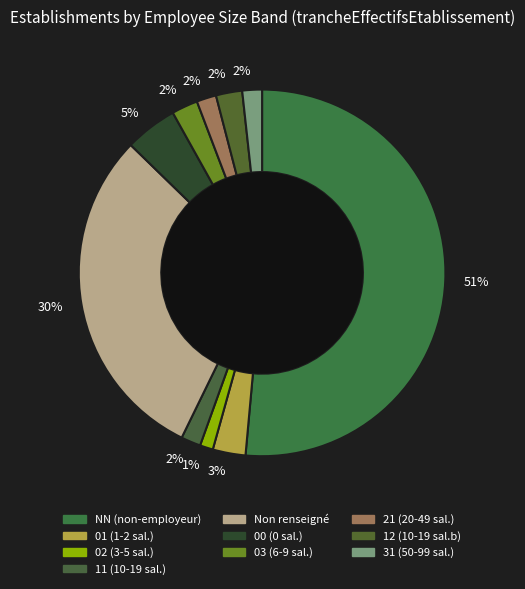

How many slices are in this pie chart?

10